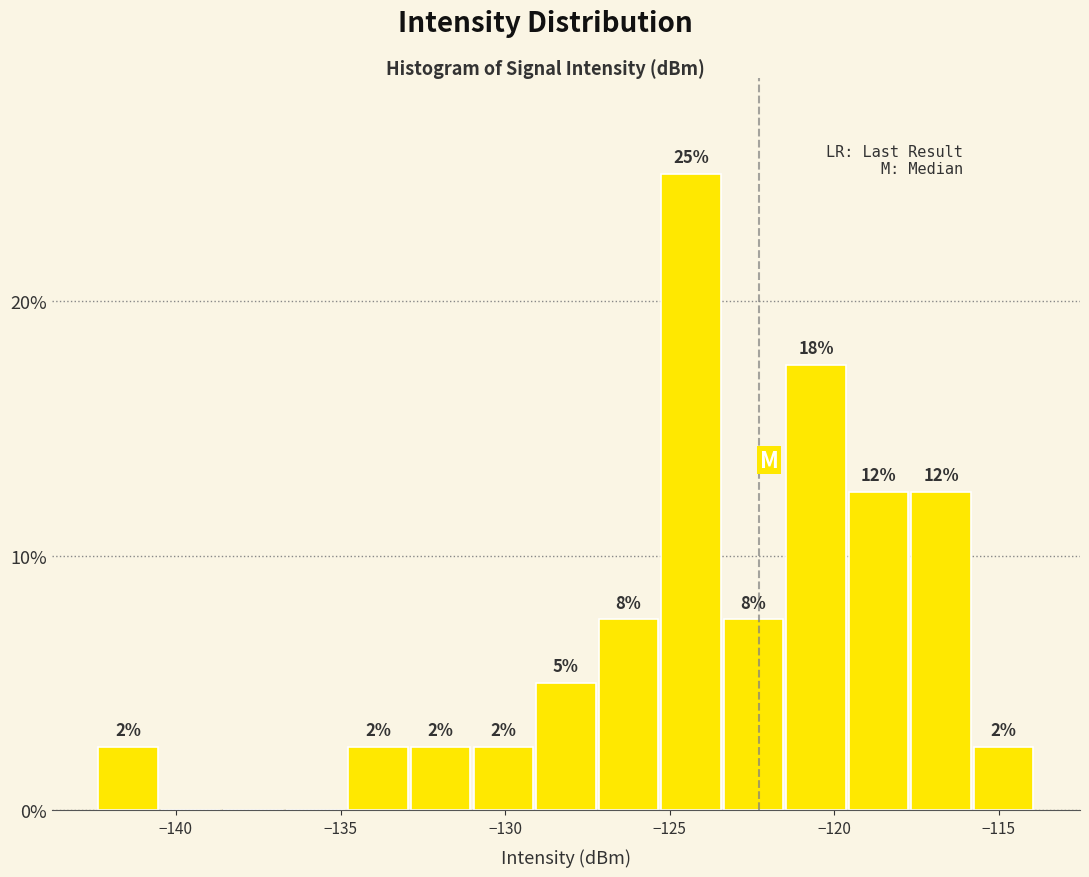

Around what value on the x-axis is the tallest bar? Give the approximate position of its centre, as read against the axis.

-124.5